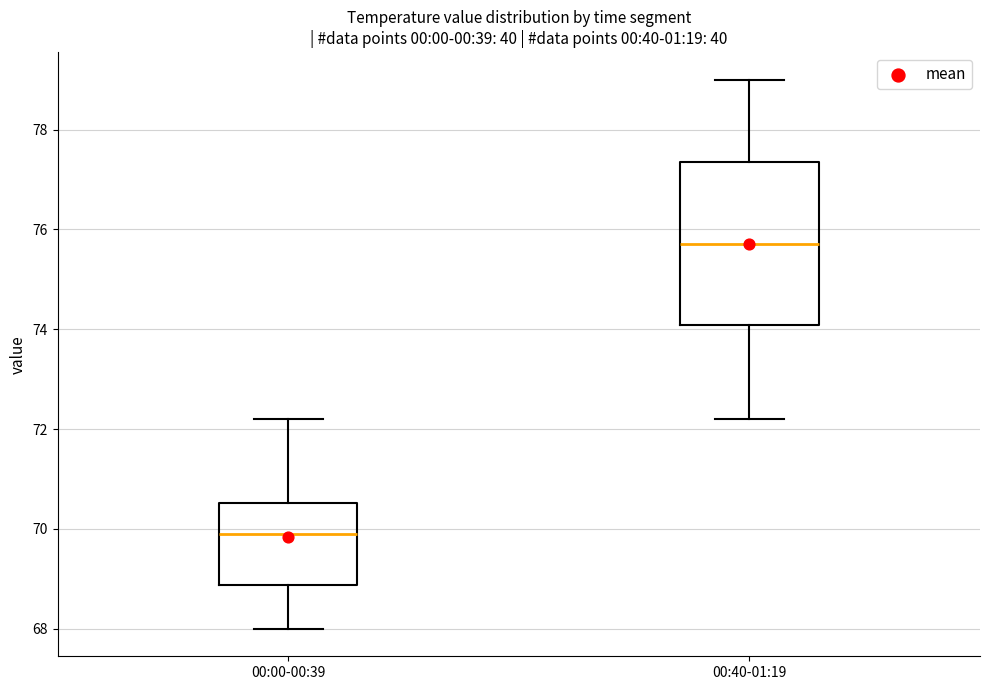

Which box is the tallest, from its lower edge to its upper edge?

00:40-01:19